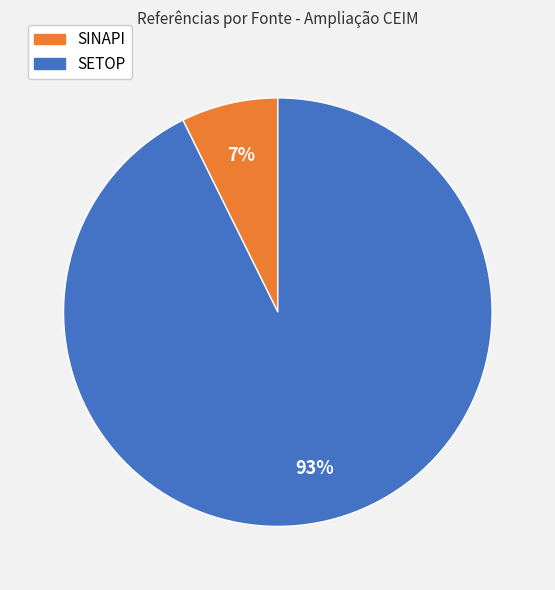

To the nearest percent, what is the average slice percentage?

50%